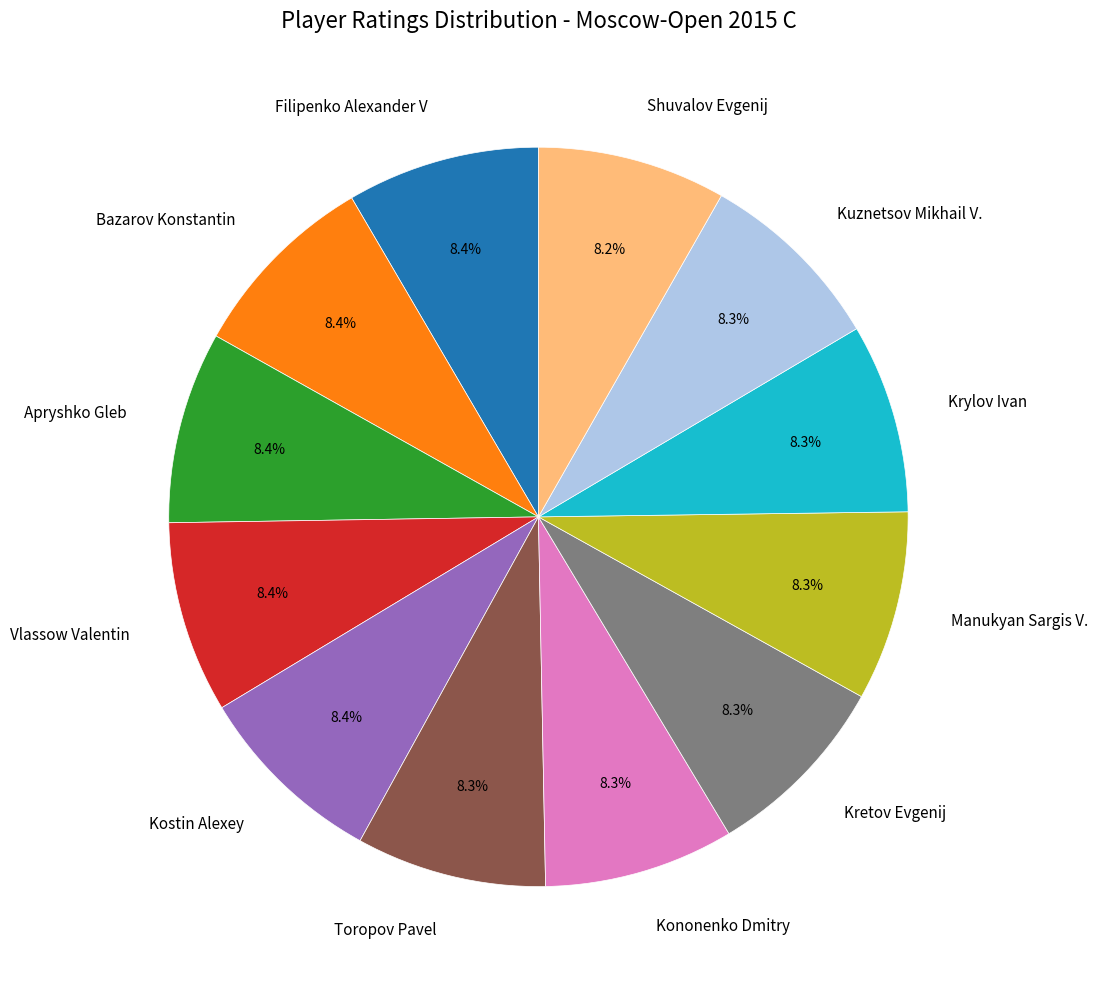

Is there any slice that represents more than half of the pie?

No